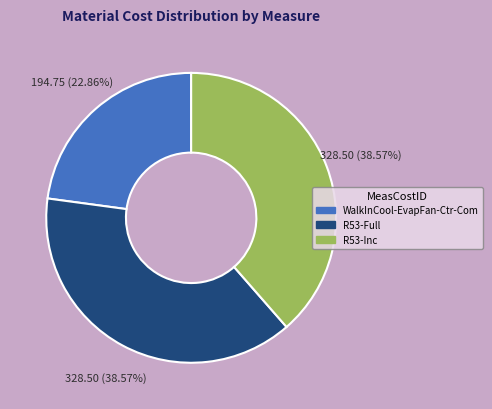

How many segments does this pie chart have?

3